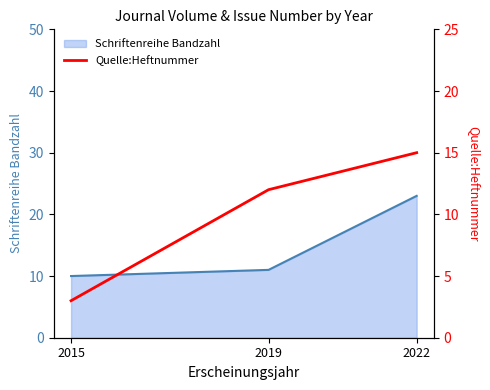

How many lines are shown in the chart?

1